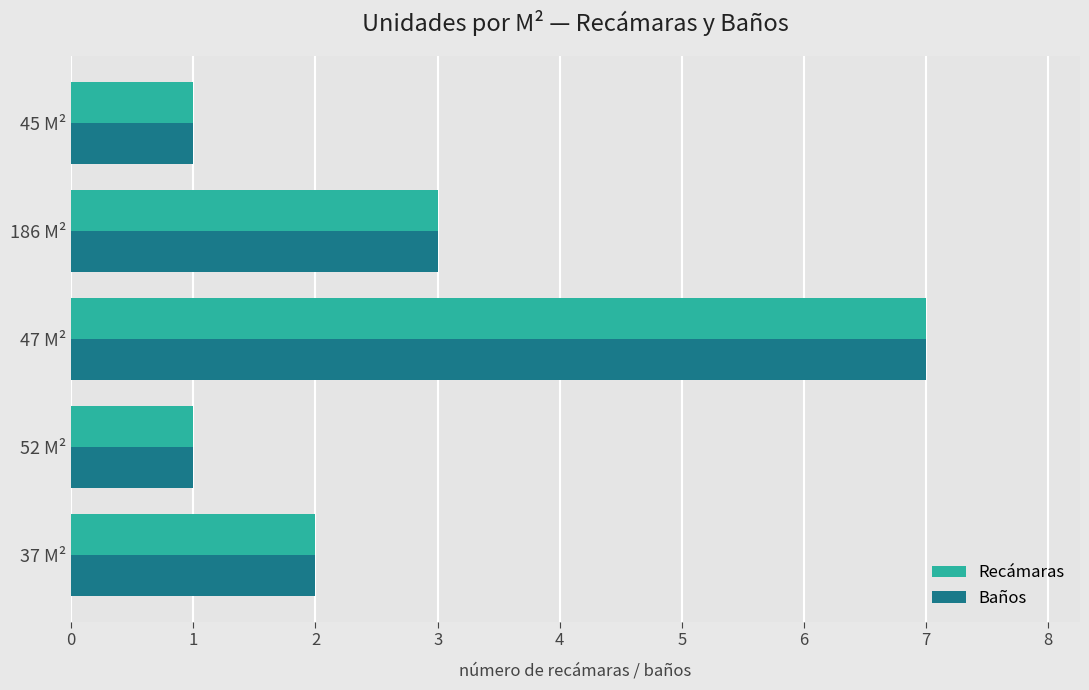

Is the value of Recámaras at 47 M² greater than the value of Baños at 186 M²?

Yes